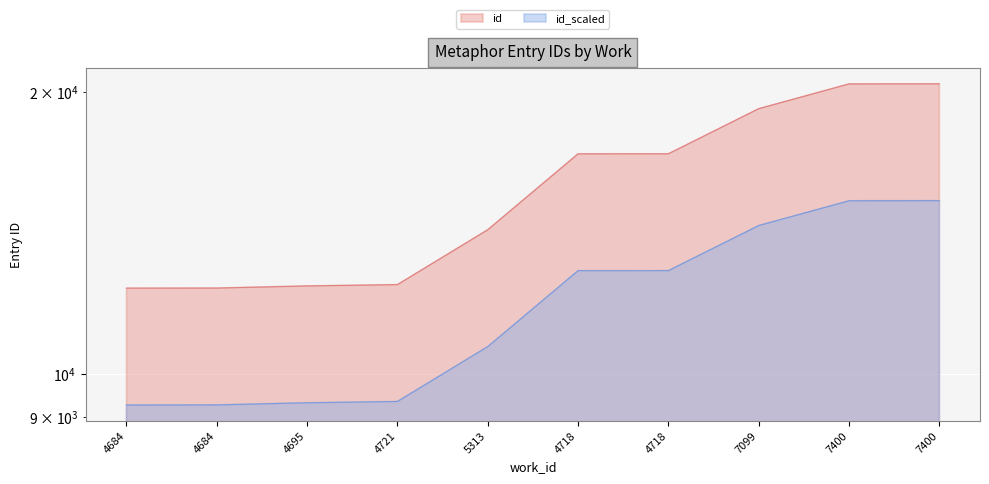

True or false: the data has more than 1 interior local peaks.

False